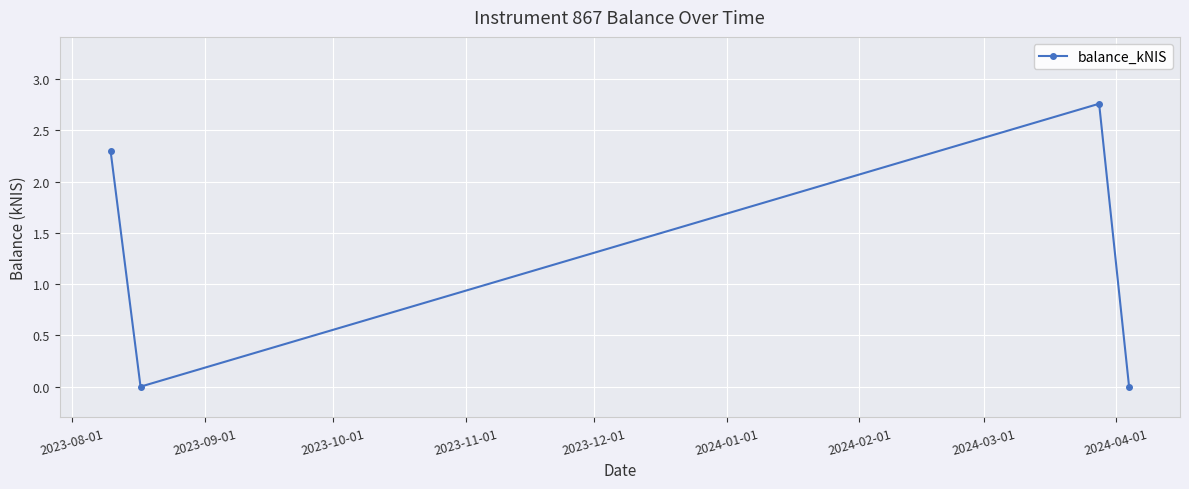

How many interior local valleys (lower than both neighbors) does the data have?

1